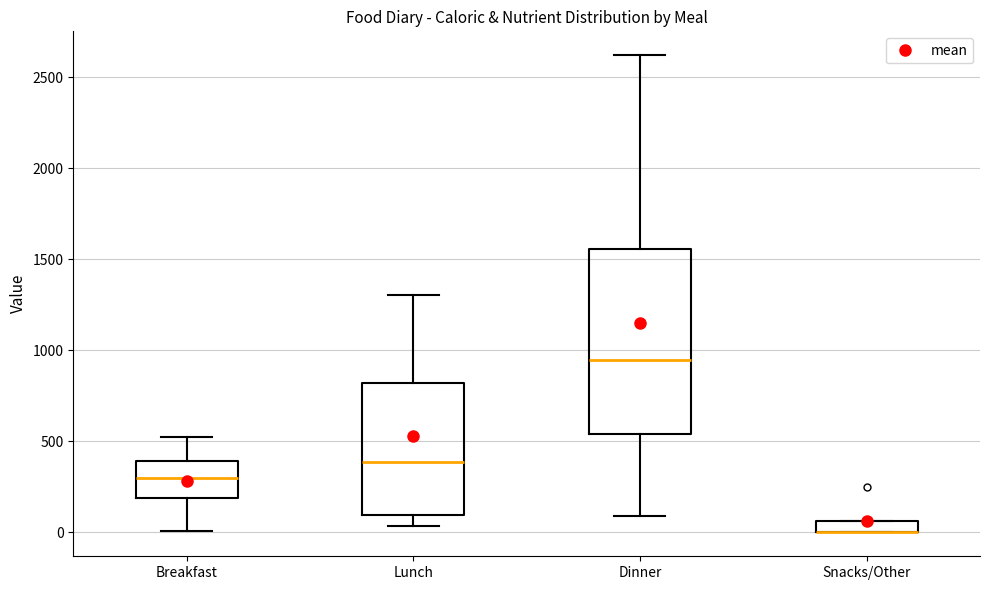

Where is the lower edge of the box for Breakfast on the y-axis? The values are not printed on the chart, so give them approximately, as read against the axis.

200